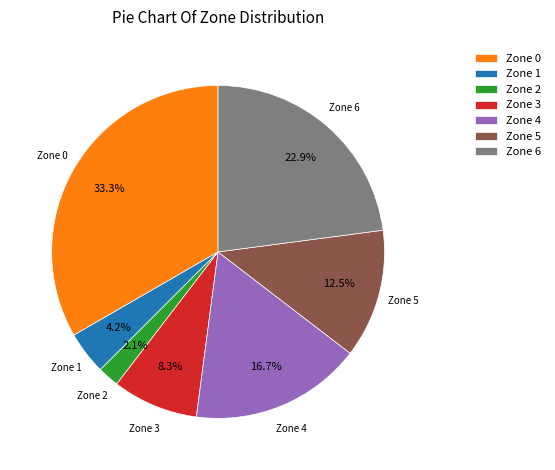

Which has a higher value, Zone 6 or Zone 2?

Zone 6